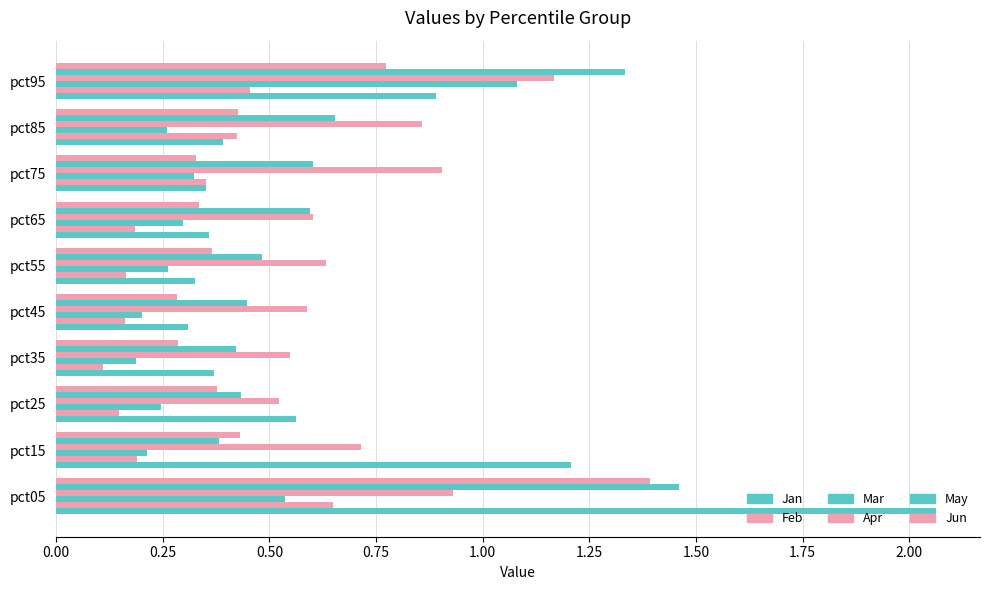

What is the highest value of the Mar series?

1.1